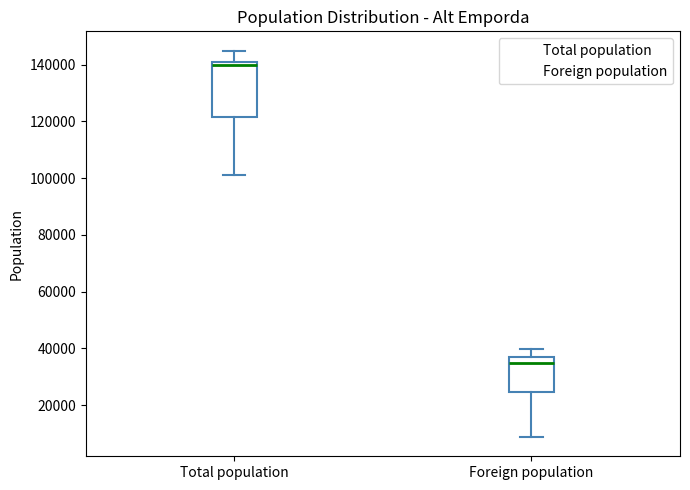

Comparing the boxes themselves (not the whiskers), which one is the tallest?

Total population